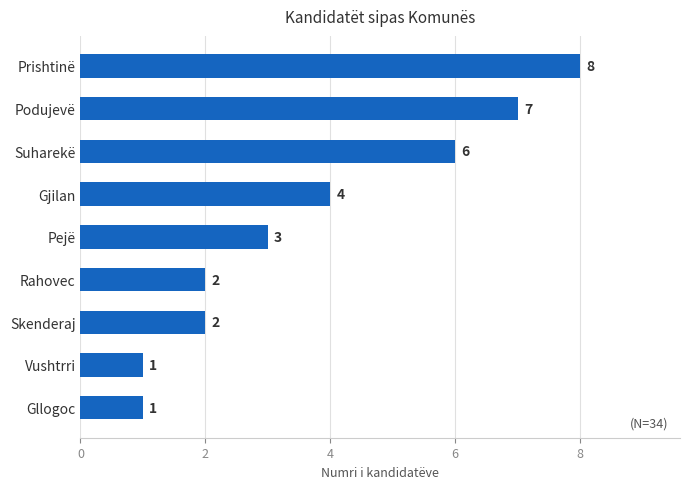

True or false: the data shows 4 at Gjilan.

True